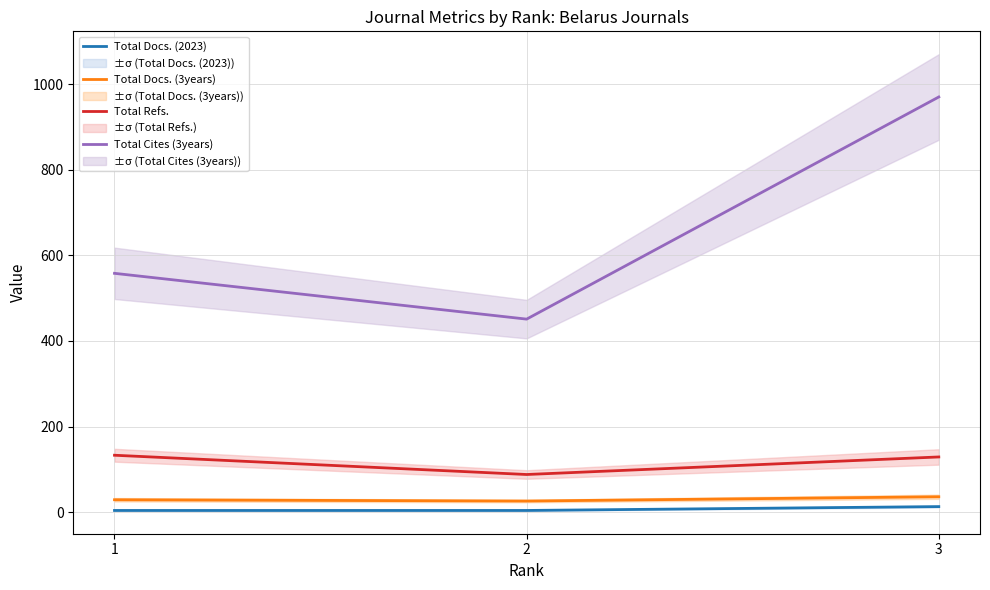

What is the sum of the Total Cites (3years) values at 3 and 1?

1528